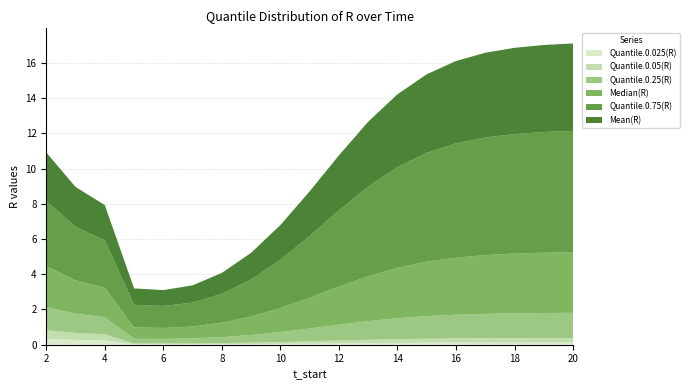

Reading right to left, transcribe all the data shown in this chart.

Quantile.0.025(R): 20=0.1	19=0.1	18=0.1	17=0.1	16=0.1	15=0.1	14=0.1	13=0.1	12=0.1	11=0.1	10=0.0	9=0.0	8=0.0	7=0.0	6=0.0	5=0.0	4=0.2	3=0.3	2=0.3
Quantile.0.05(R): 20=0.3	19=0.3	18=0.3	17=0.2	16=0.2	15=0.2	14=0.2	13=0.2	12=0.2	11=0.1	10=0.1	9=0.1	8=0.1	7=0.1	6=0.0	5=0.0	4=0.4	3=0.4	2=0.5
Quantile.0.25(R): 20=1.4	19=1.4	18=1.4	17=1.4	16=1.3	15=1.3	14=1.2	13=1.1	12=0.9	11=0.7	10=0.6	9=0.4	8=0.3	7=0.3	6=0.3	5=0.3	4=1.0	3=1.1	2=1.3
Median(R): 20=3.4	19=3.4	18=3.4	17=3.3	16=3.2	15=3.1	14=2.9	13=2.5	12=2.2	11=1.8	10=1.4	9=1.1	8=0.8	7=0.7	6=0.6	5=0.6	4=1.7	3=1.9	2=2.3
Quantile.0.75(R): 20=6.9	19=6.9	18=6.8	17=6.7	16=6.5	15=6.2	14=5.7	13=5.1	12=4.3	11=3.5	10=2.7	9=2.1	8=1.6	7=1.4	6=1.2	5=1.3	4=2.7	3=3.0	2=3.7
Mean(R): 20=5.0	19=4.9	18=4.9	17=4.8	16=4.7	15=4.5	14=4.1	13=3.7	12=3.1	11=2.5	10=2.0	9=1.5	8=1.2	7=1.0	6=0.9	5=0.9	4=2.0	3=2.3	2=2.8